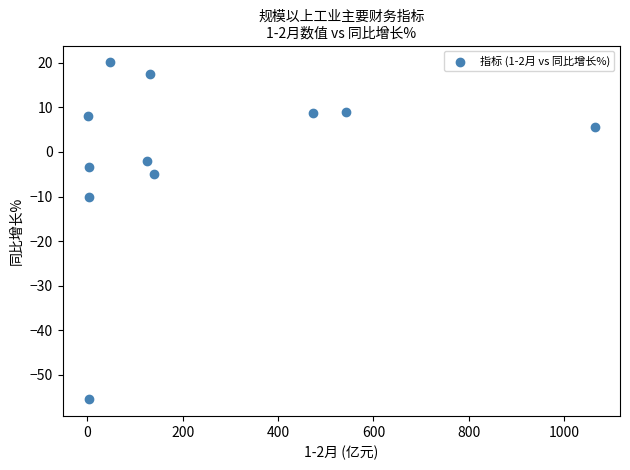

What Y value in the scatter plot is closest to -17?

-10.2